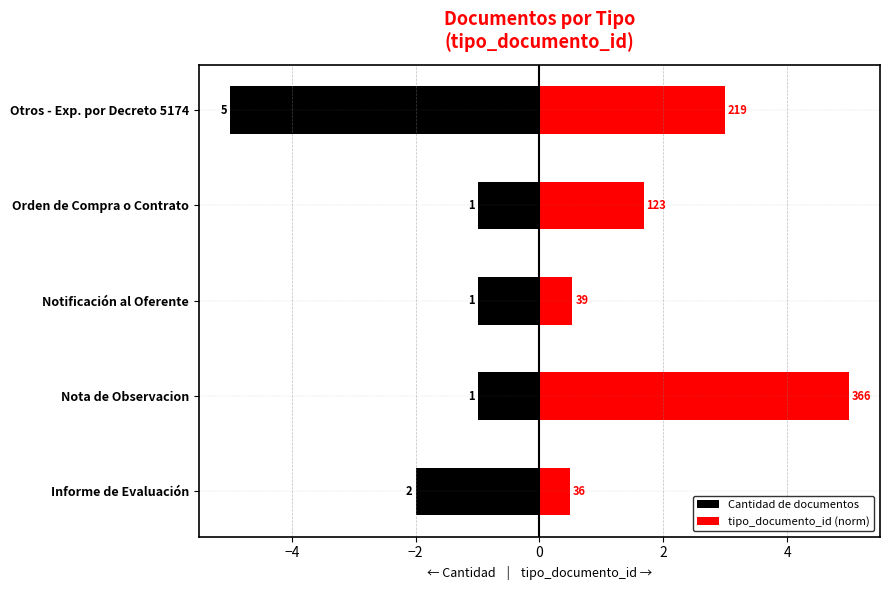

At Orden de Compra o Contrato, list the series in order from largest to smallest.

tipo_documento_id (norm), Cantidad de documentos